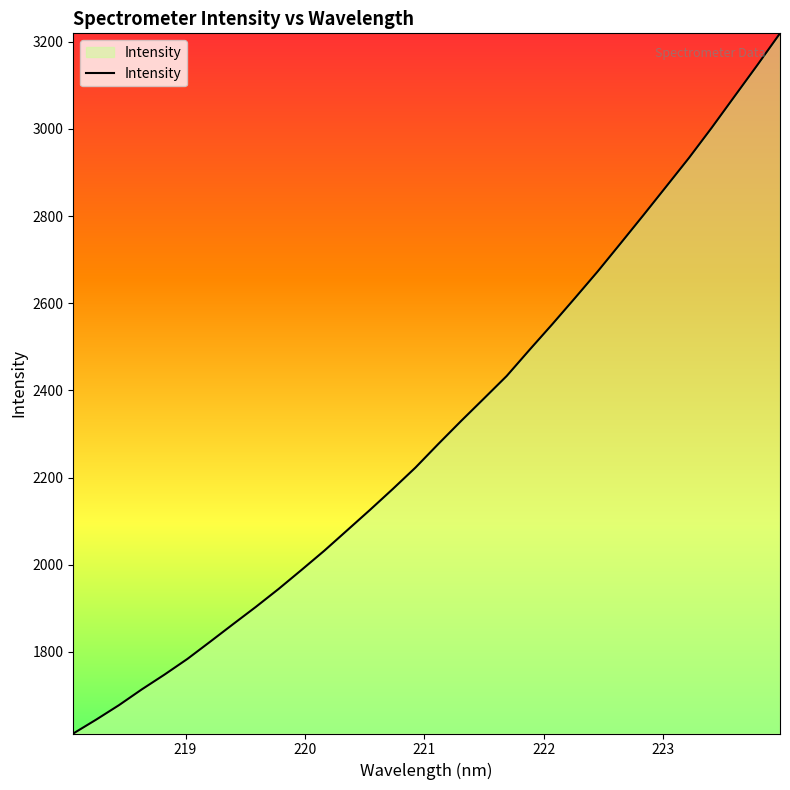

What is the greatest value displayed?

3219.5